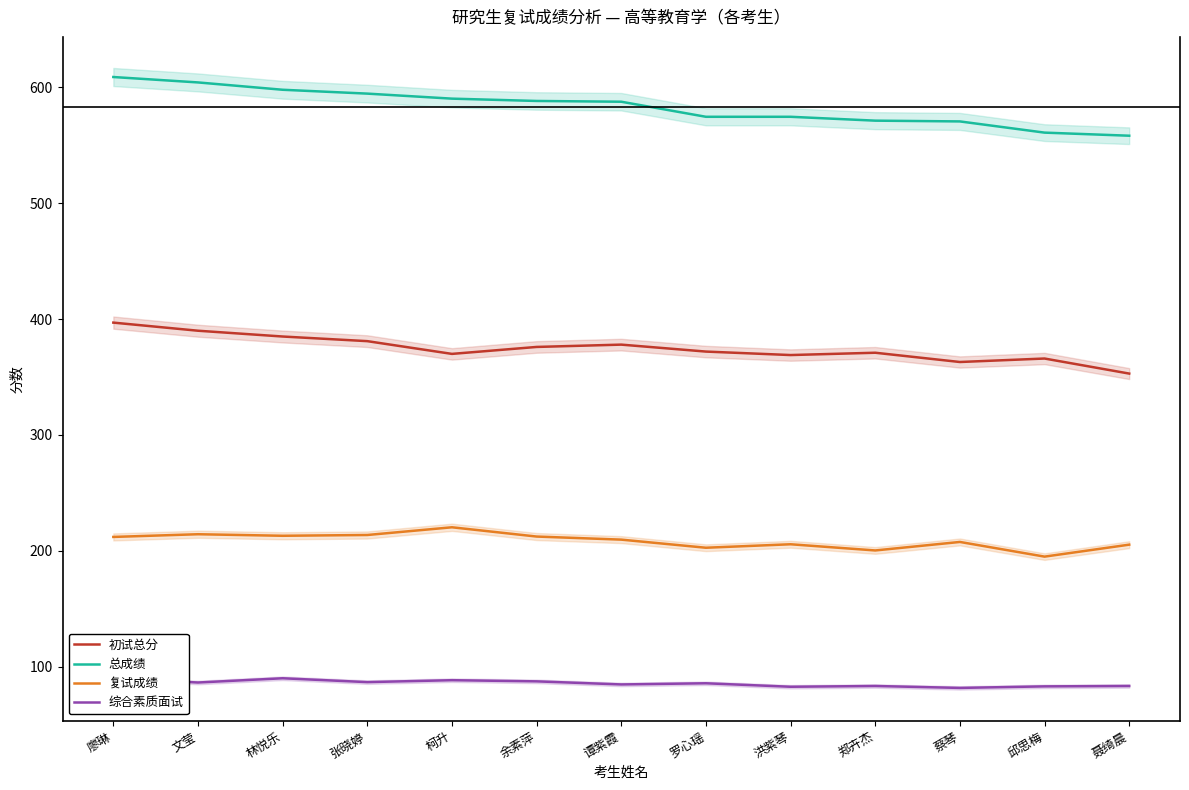

At how many categories does at least one series exceed 173?

13